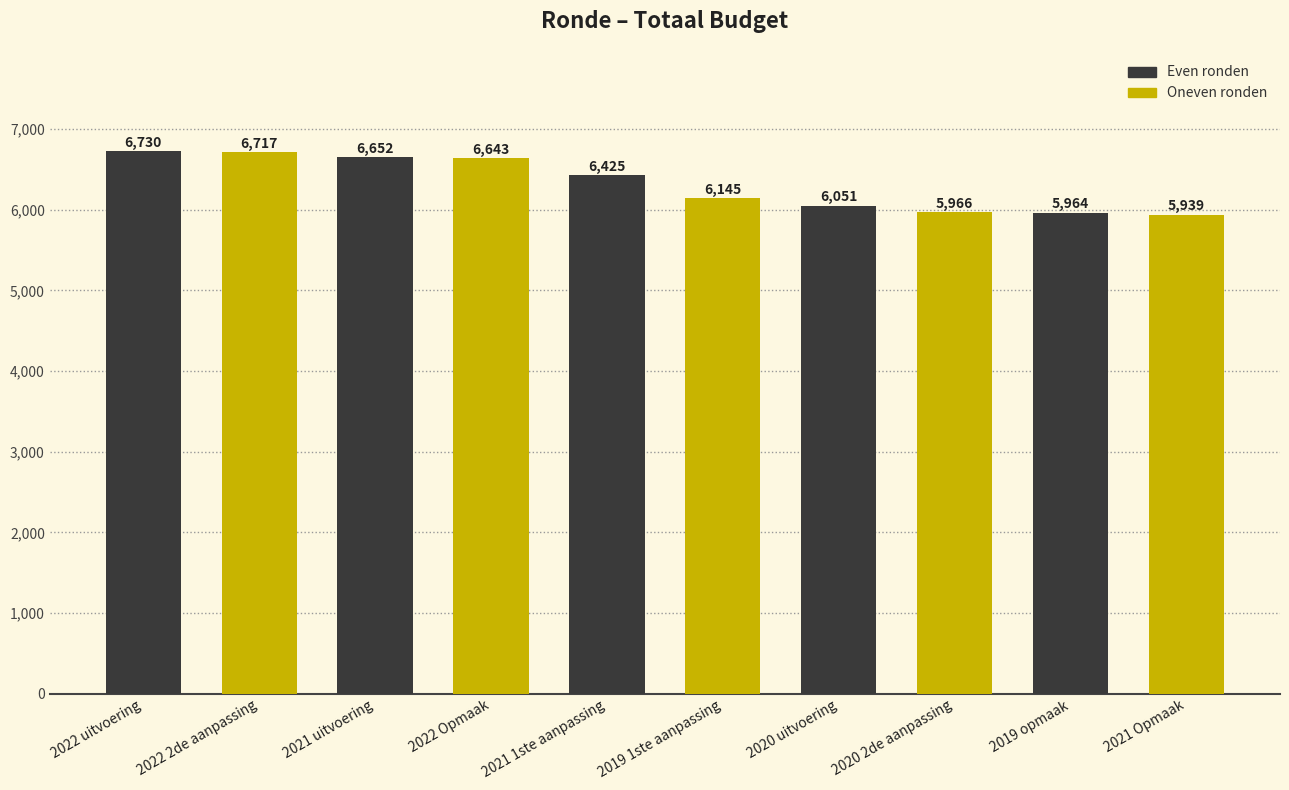

Read the value at 2020 2de aanpassing, to the nearest 10.

5970